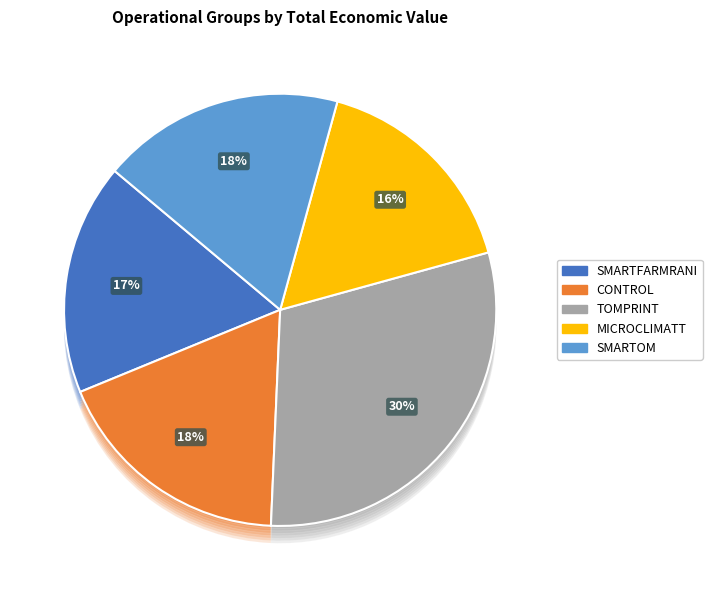

To the nearest percent, what is the average slice percentage?

20%